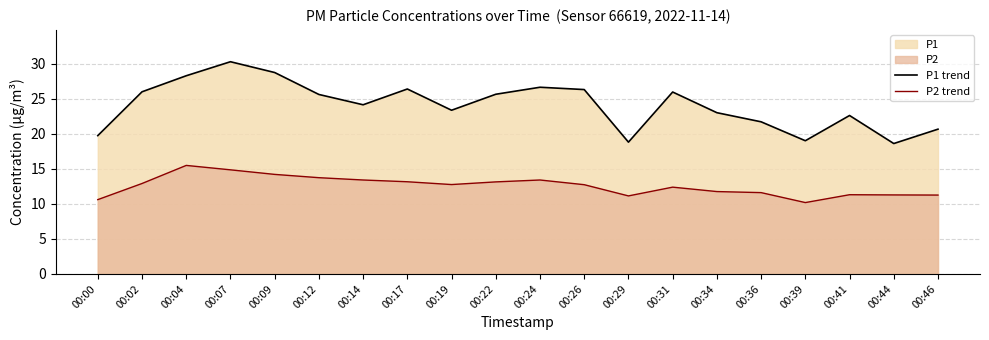

True or false: P2 trend and P1 trend intersect in this chart.

False